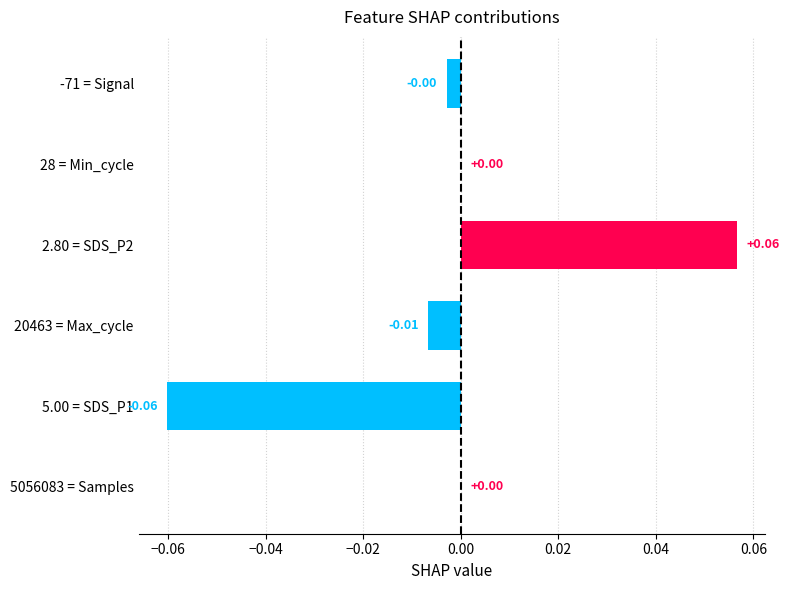

Between 20463 = Max_cycle and 2.80 = SDS_P2, which is larger?

2.80 = SDS_P2